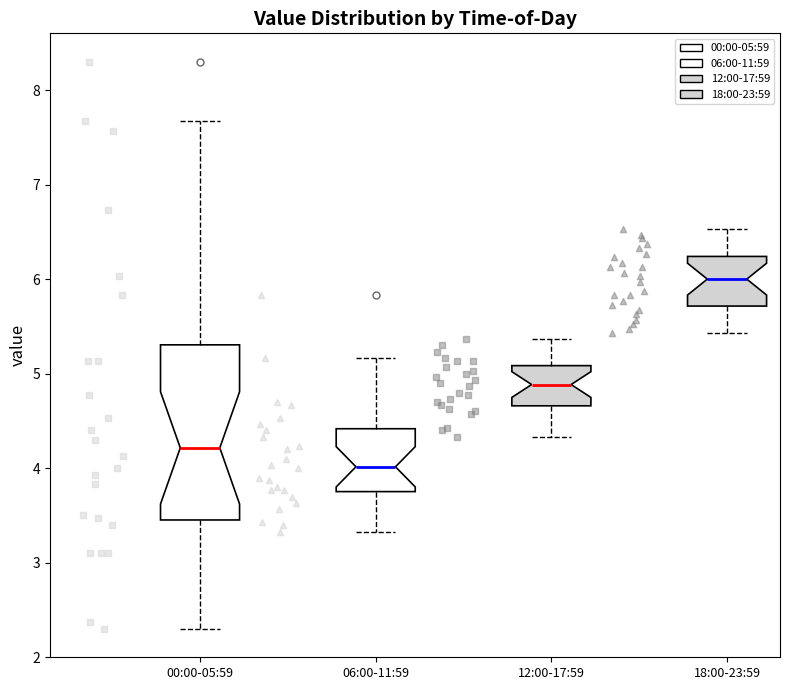

Reading left to right, transcribe this box plot: for each box, give where its median line is, the range the box spans, and where its two whiskers end, as read against the y-axis. The values are not printed on the chart, so give them approximately, as read against the axis.

00:00-05:59: median 4.2, box 3.5 to 5.3, whiskers 2.3 to 7.7
06:00-11:59: median 4.0, box 3.8 to 4.4, whiskers 3.3 to 5.2
12:00-17:59: median 4.9, box 4.7 to 5.1, whiskers 4.3 to 5.4
18:00-23:59: median 6.0, box 5.7 to 6.2, whiskers 5.4 to 6.5